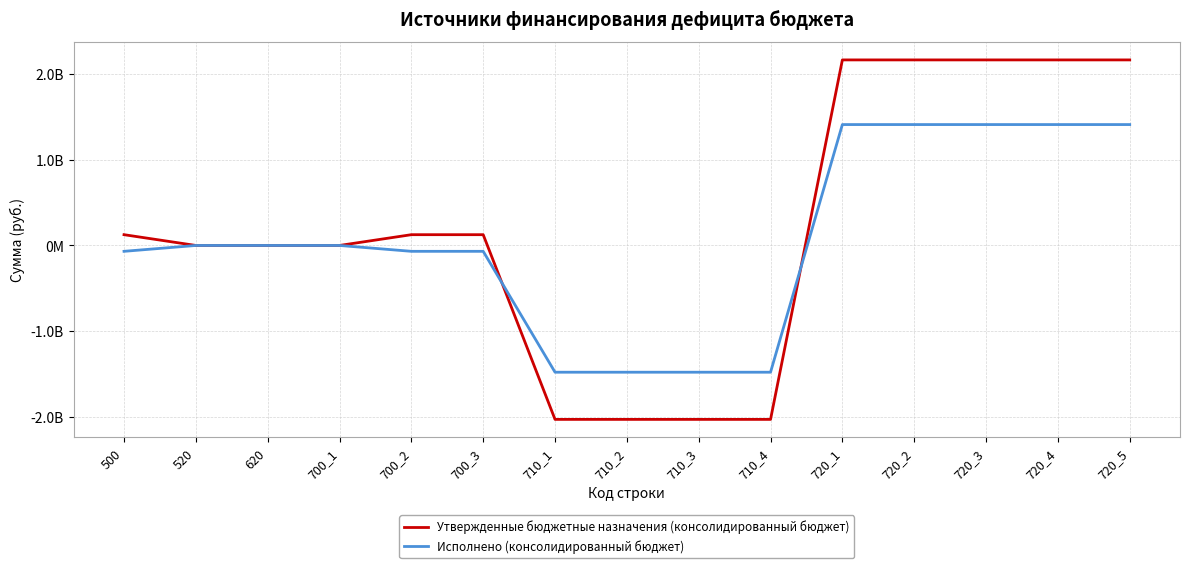

Is it true that Утвержденные бюджетные назначения (консолидированный бюджет) equals 448134957.1 at 720_2?

False